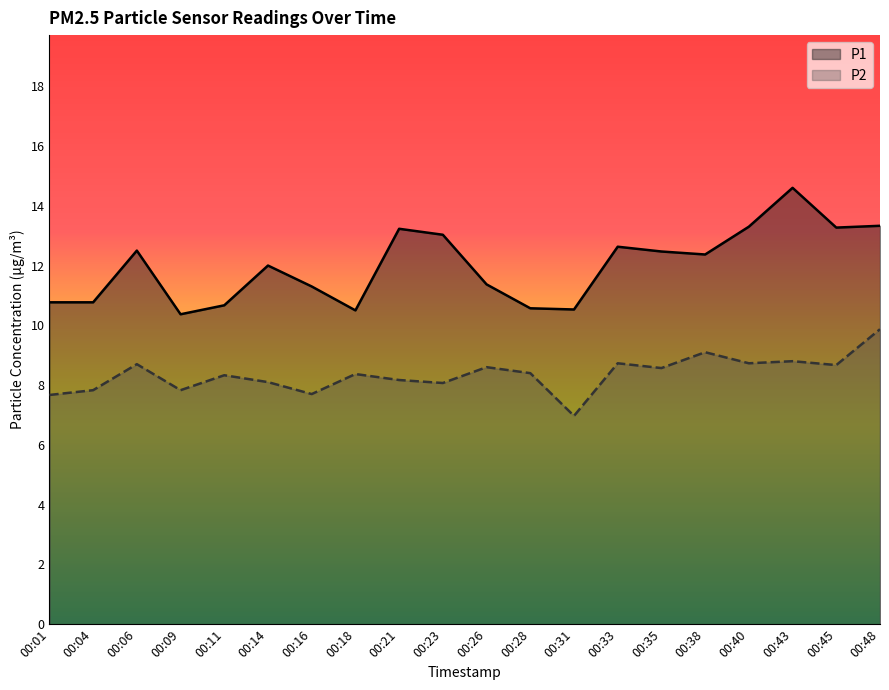

At how many categories does at least one series exceed 11?

13